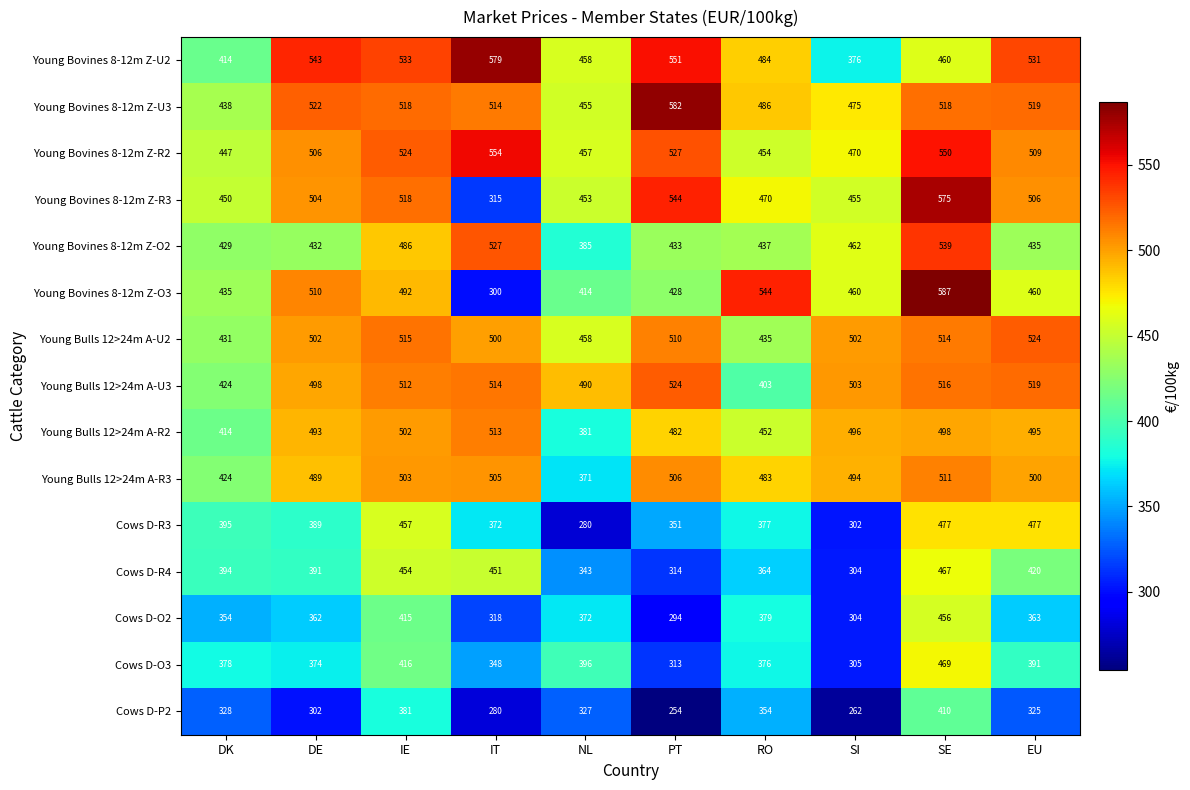

What is the difference between the maximum and minimum values in the Cows D-O2 series?

162